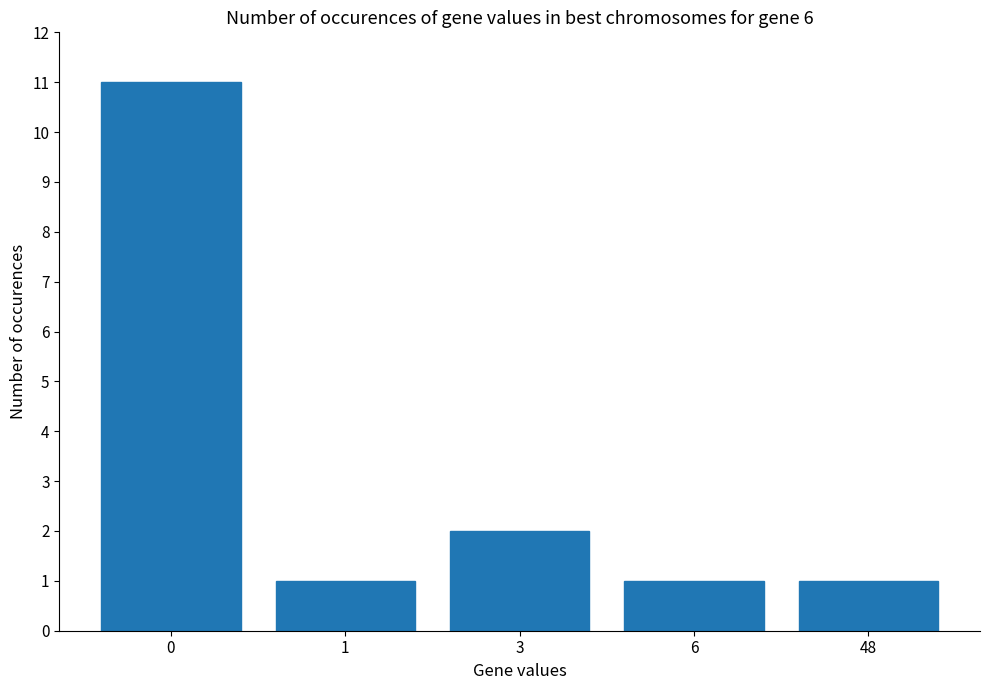

True or false: the data shows 1 at 48.

True